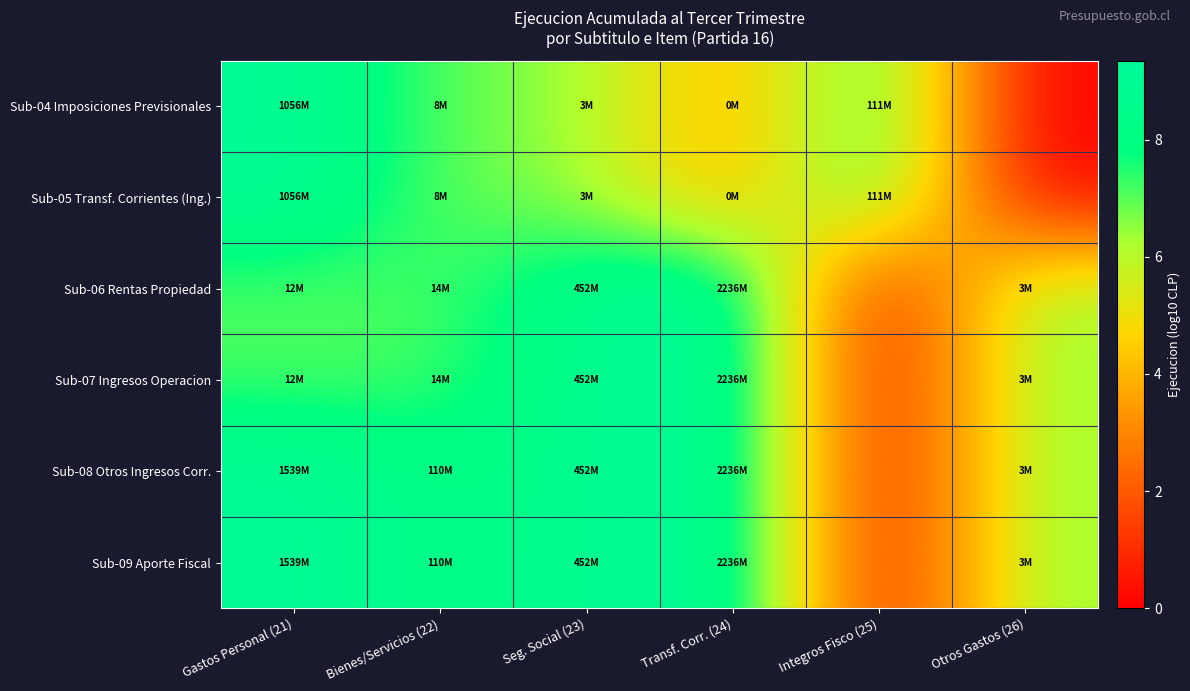

At how many categories does at least one series exceed 4?

6